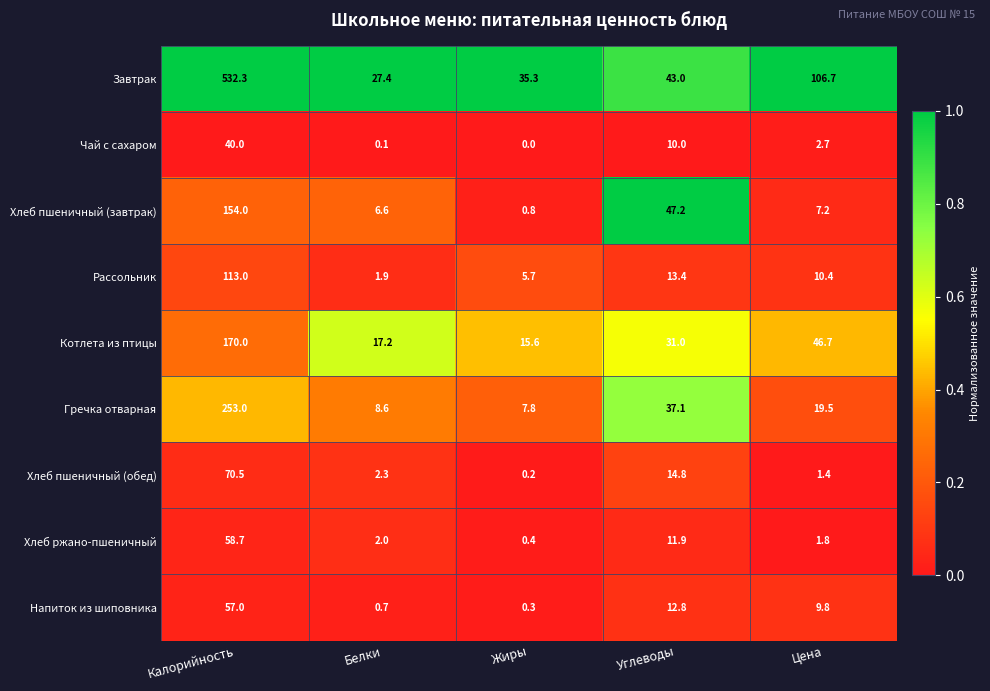

At which category is the sum across all series the highest?

Калорийность